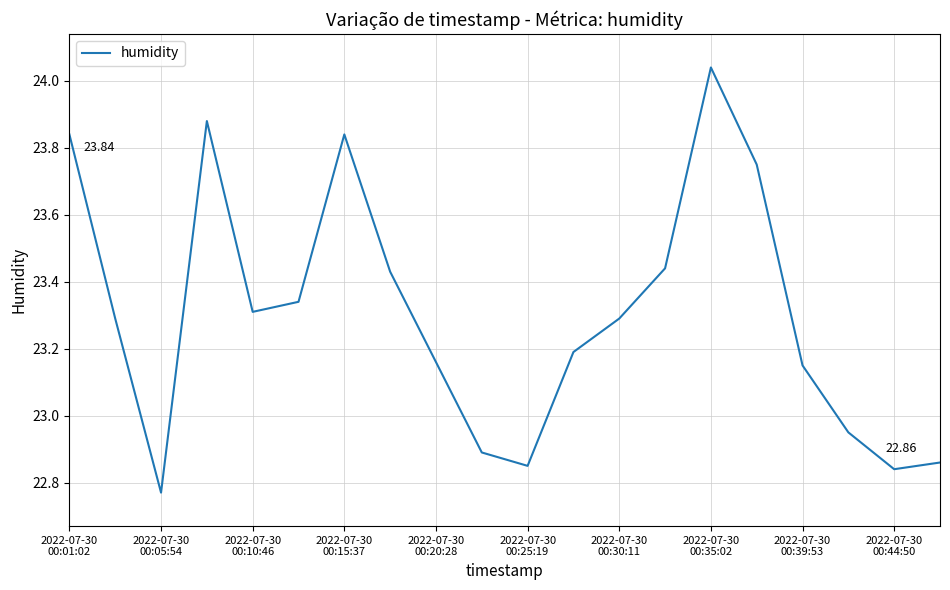

What is the difference between the maximum and minimum values?

1.3